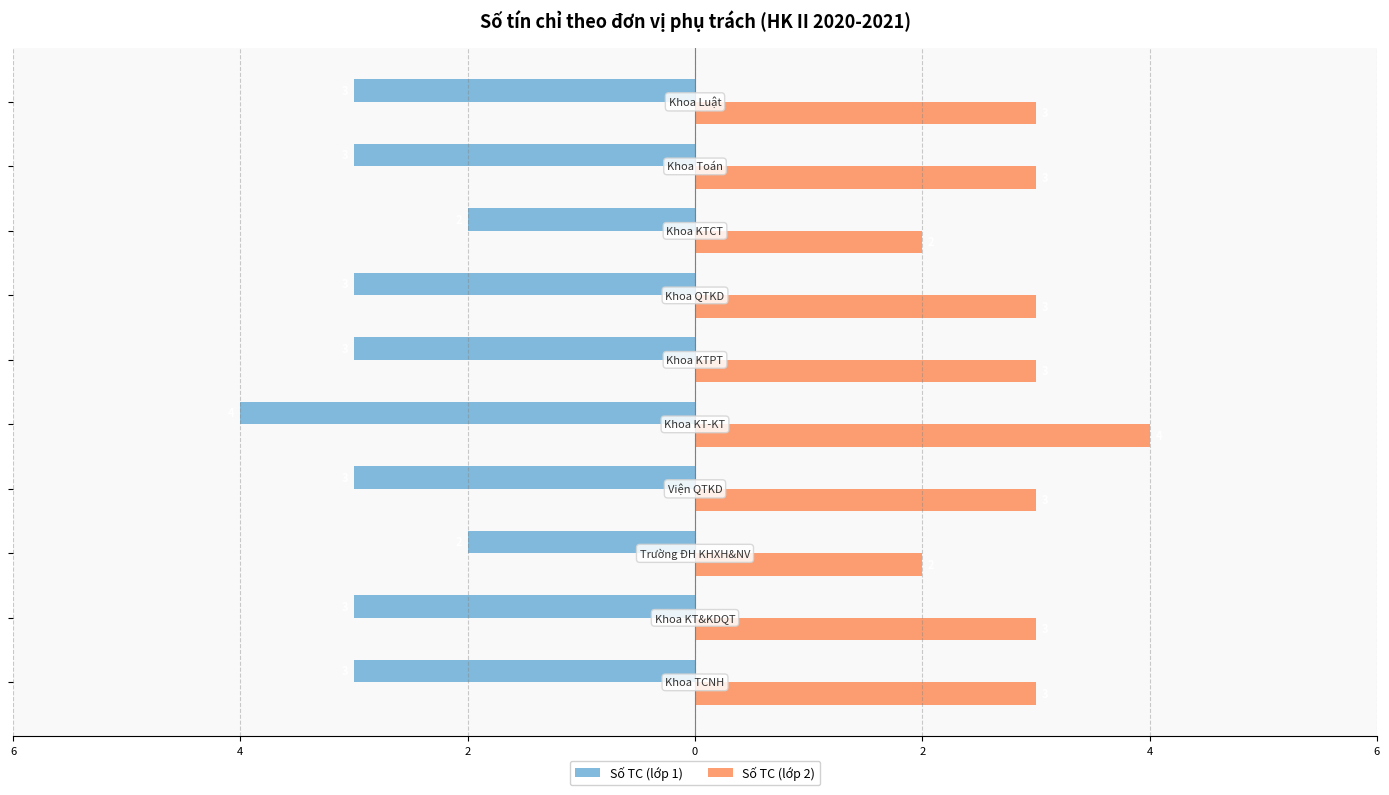

What is the value of the Số TC (lớp 2) bar at the 6th from the left?

3